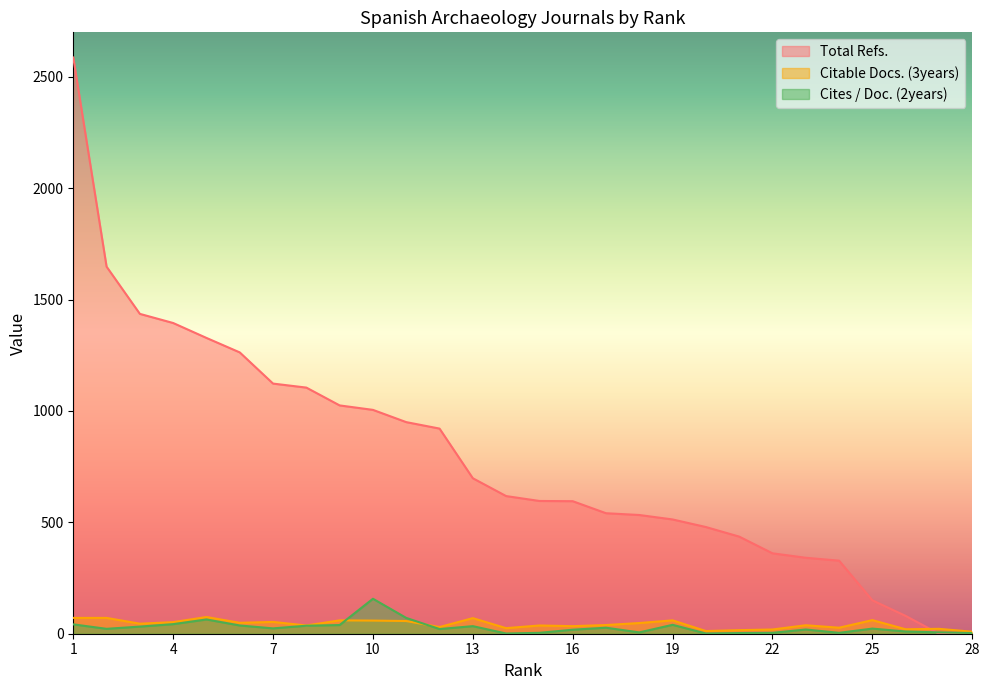

What is the difference between the highest and lowest values at 2?

1626